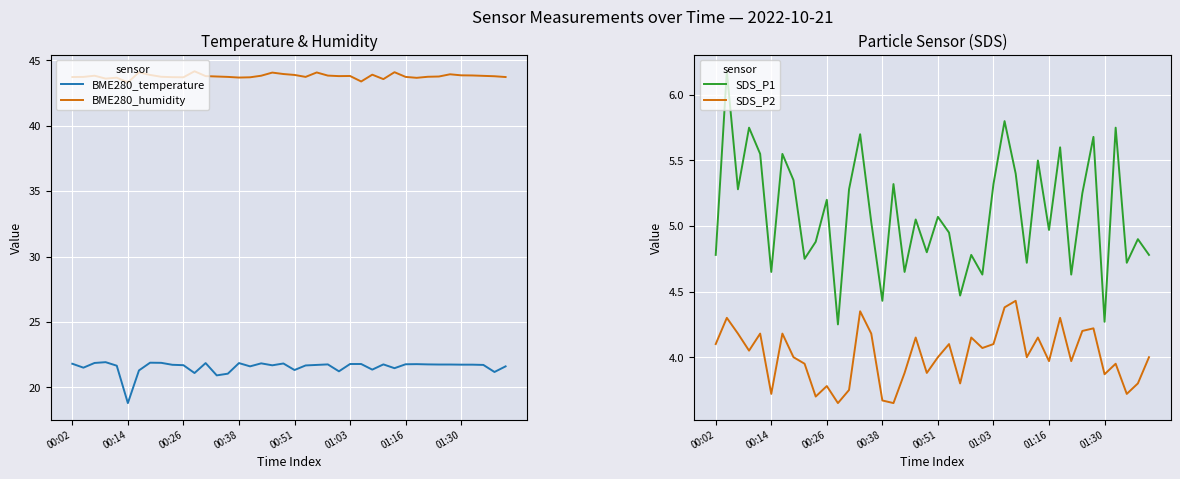

Rank the series by their maximum value, from highest to lowest.

BME280_humidity, BME280_temperature, SDS_P1, SDS_P2